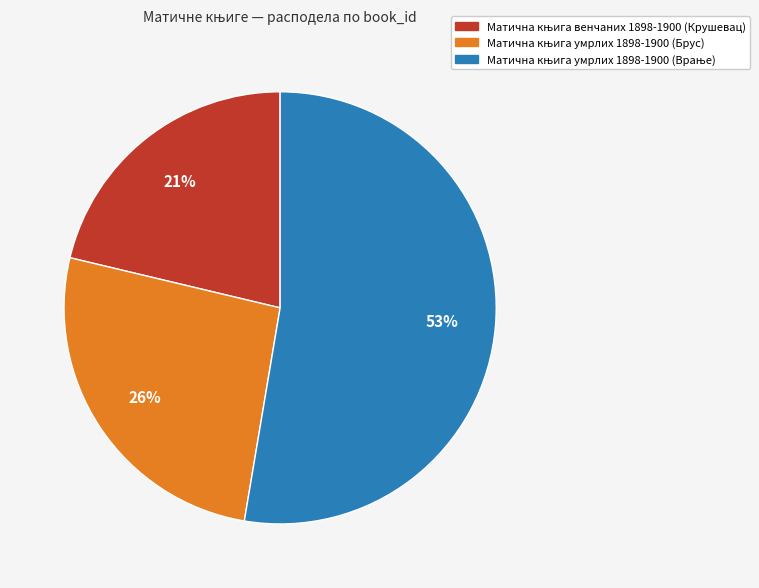

Count the number of slices in the pie.

3